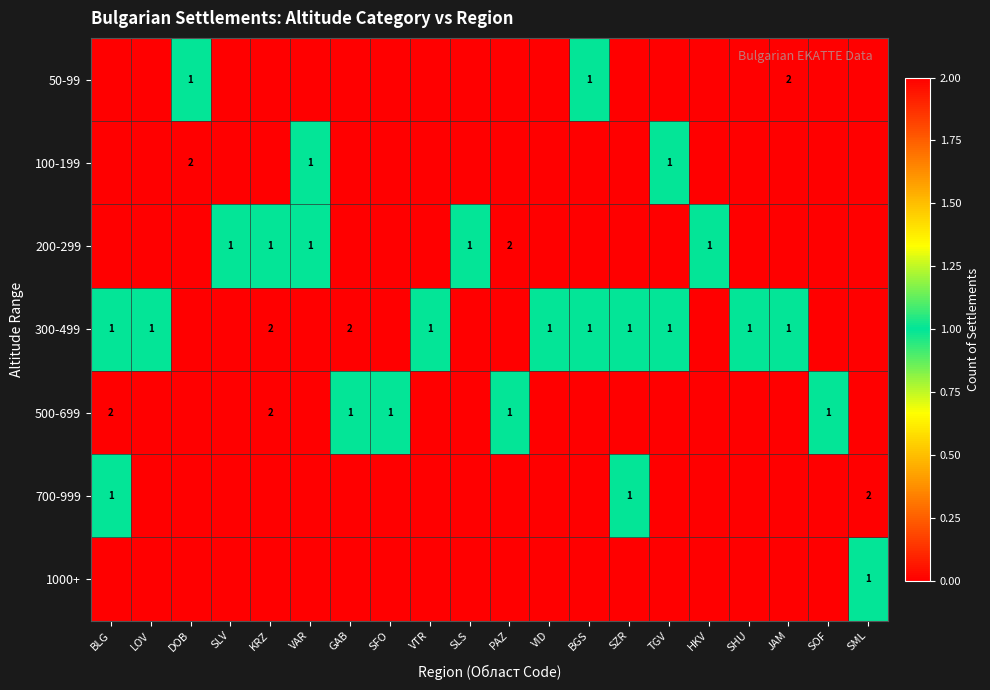

The value of 100-199 at SLV is 0. True or false?

True